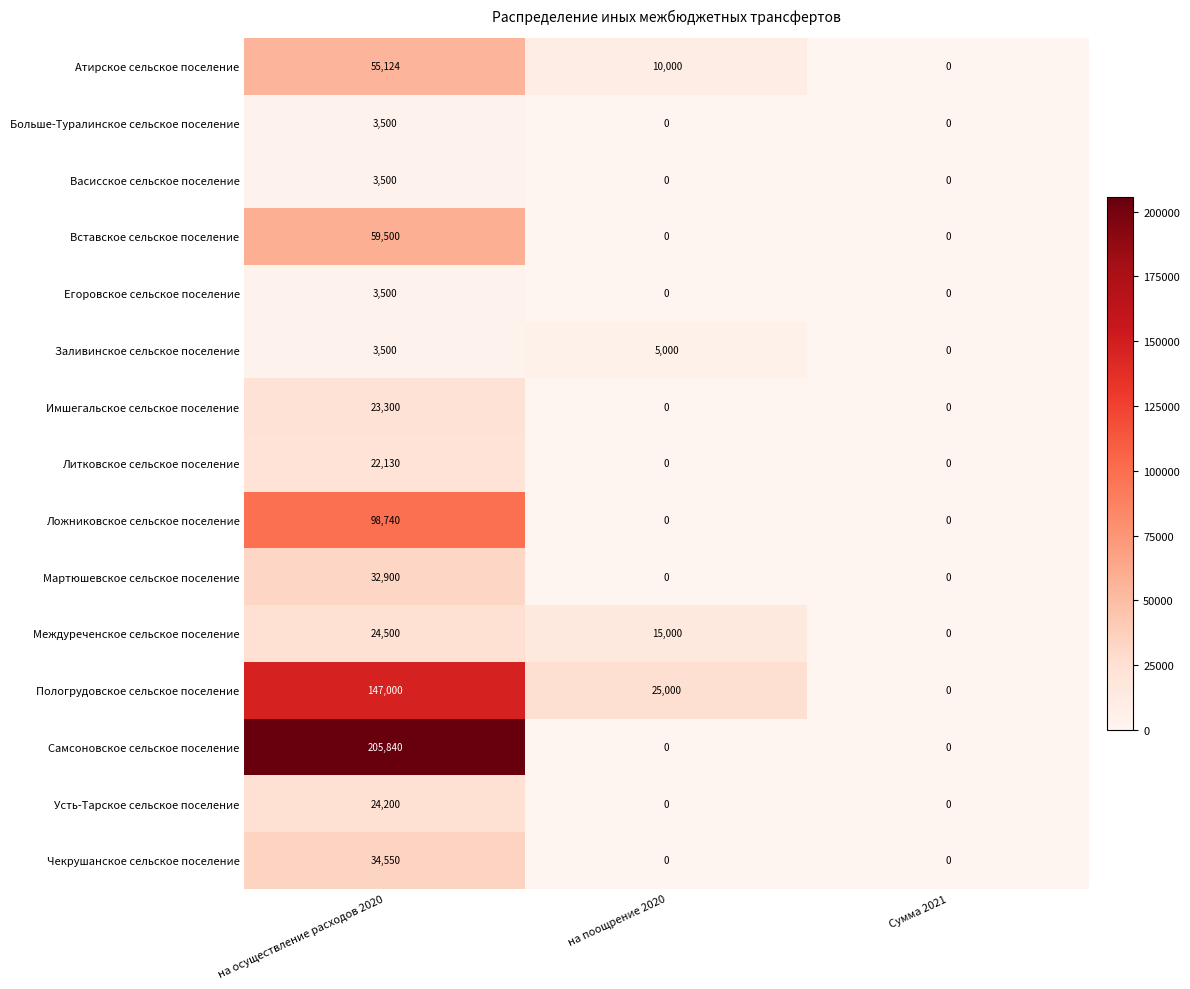

How many categories are shown in the chart?

3